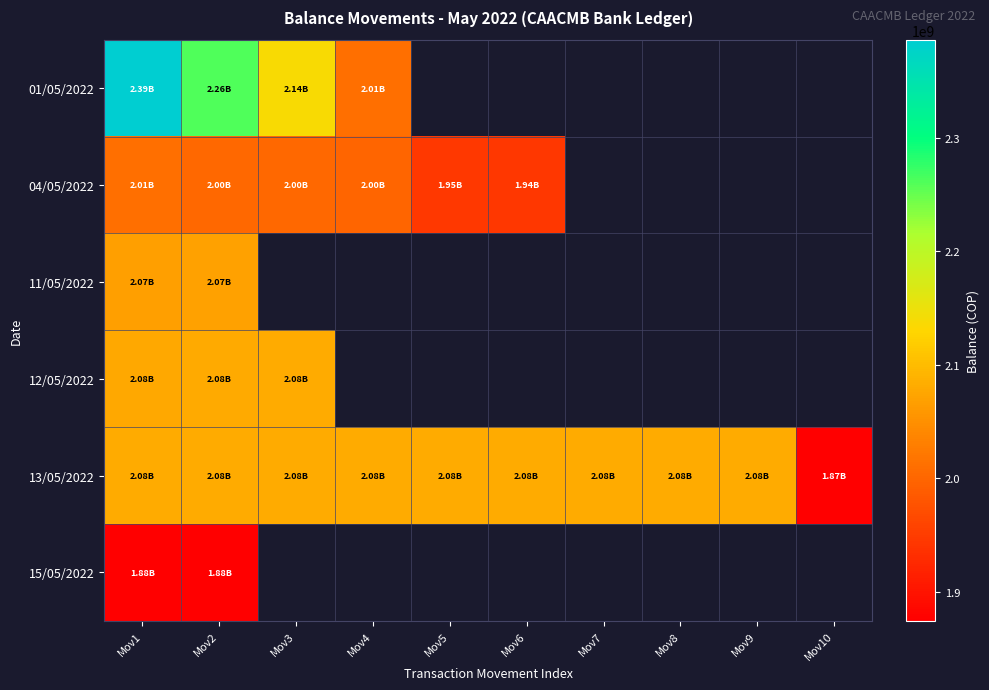

At which category is the sum across all series the highest?

Mov1